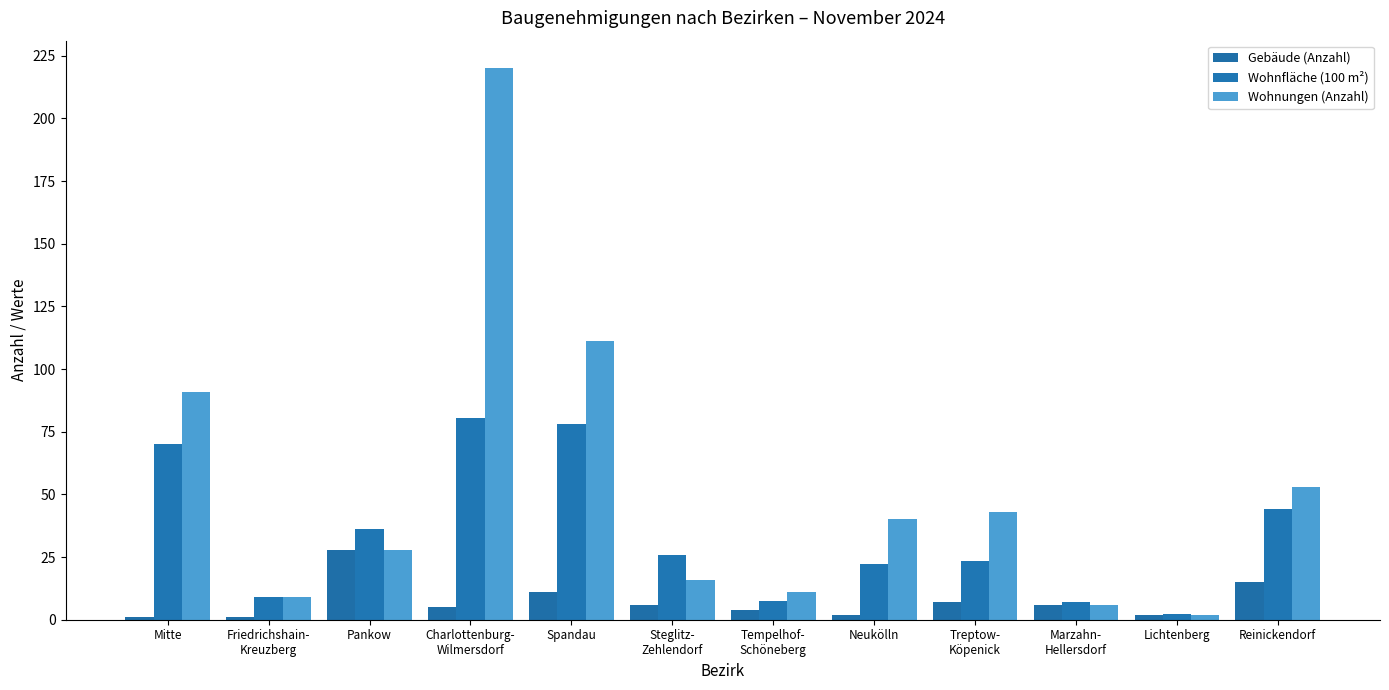

What is the difference between the maximum and second lowest values in the Wohnfläche (100 m²) series?

73.5